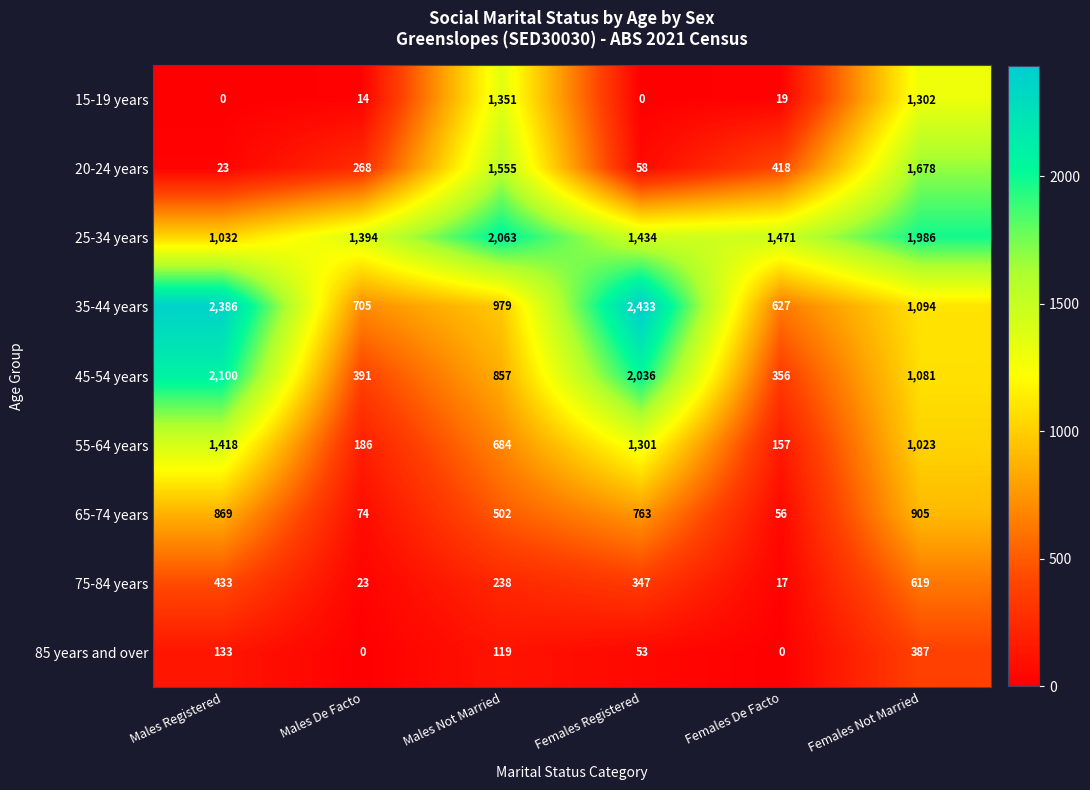

What is the maximum value for 25-34 years?

2063